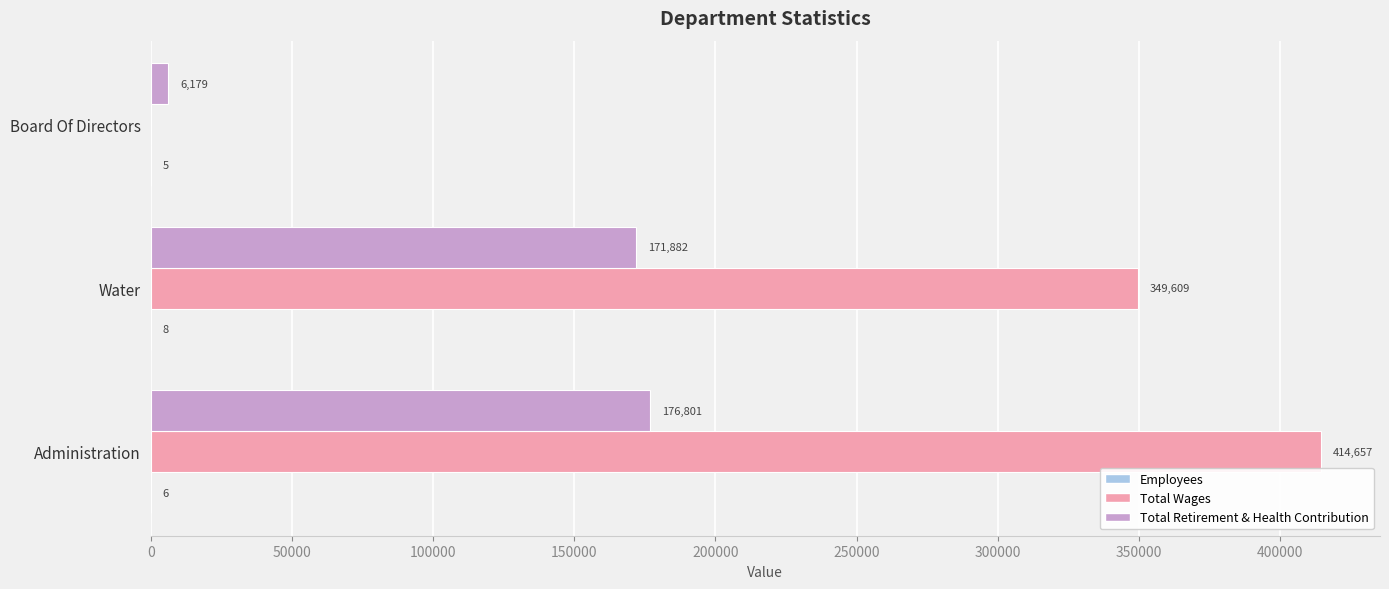

Where is Total Wages nearest to the value 207328?

Water